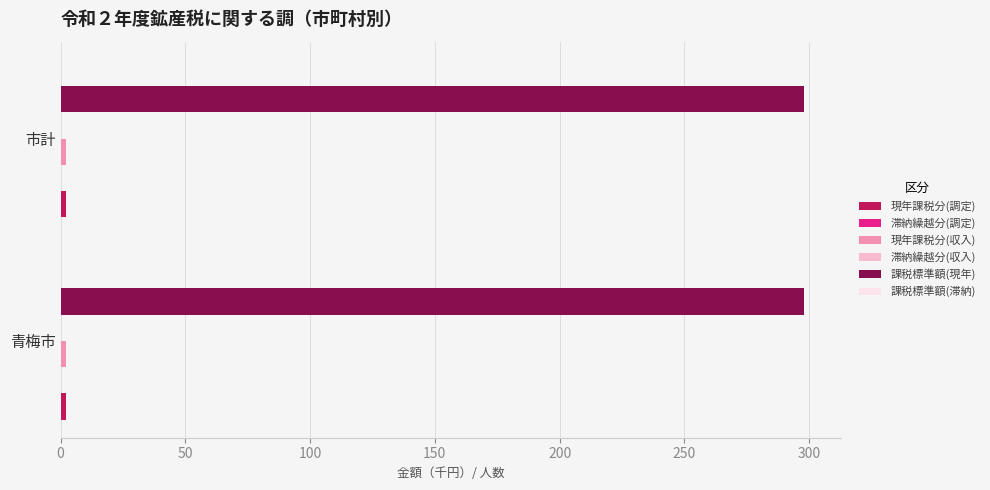

Rank the categories by 課税標準額(滞納) value from lowest to highest.

青梅市, 市計